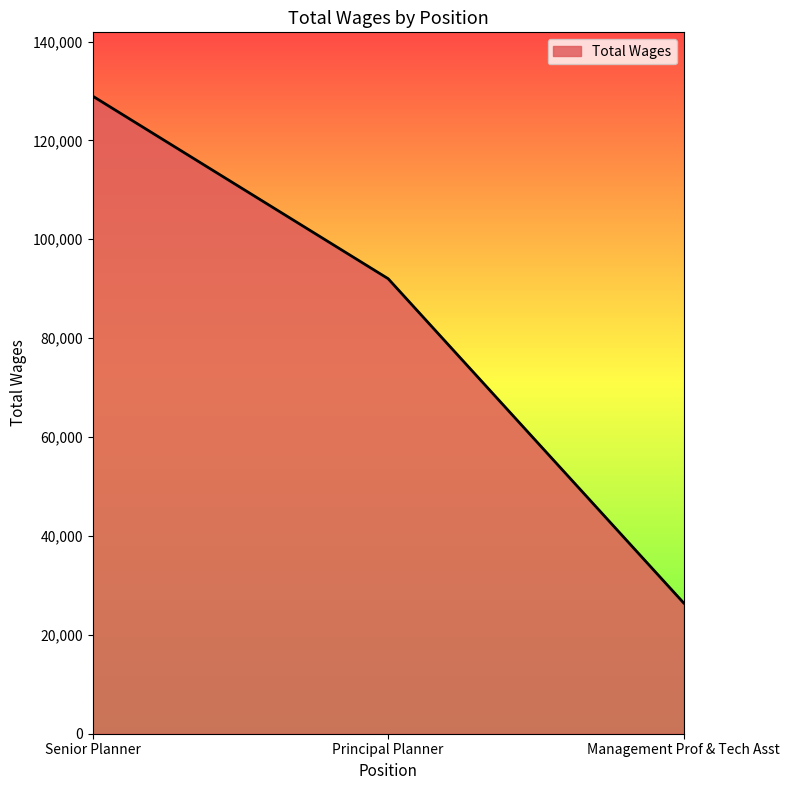

What value does the data have at Principal Planner?

92035